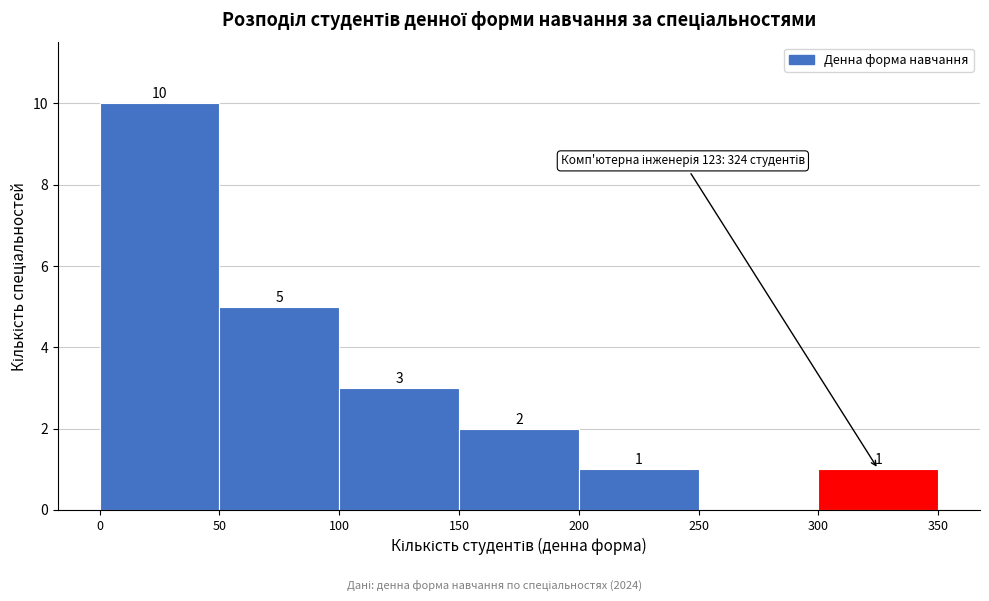

Which range on the x-axis has the tallest bar?

0 to 50